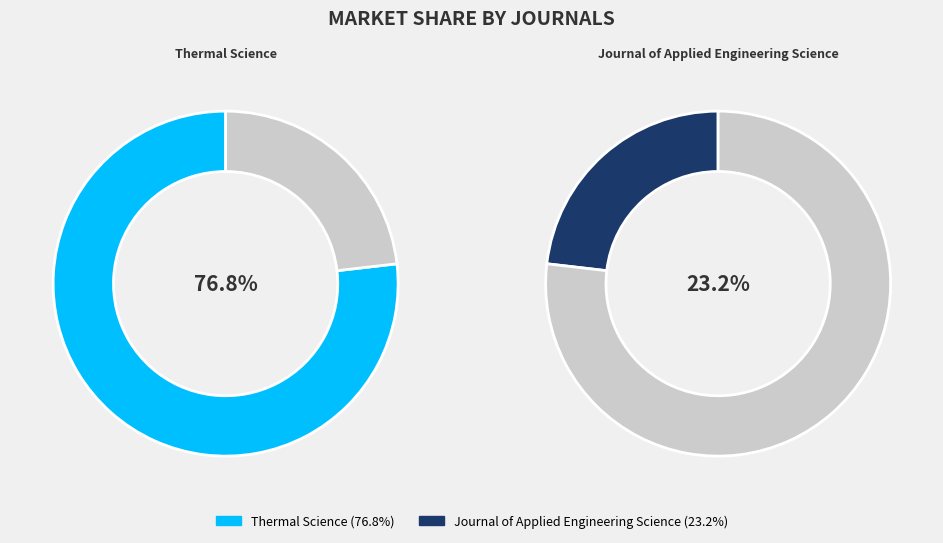

To the nearest percent, what is the difference between the largest and smallest slice percentages?

54%